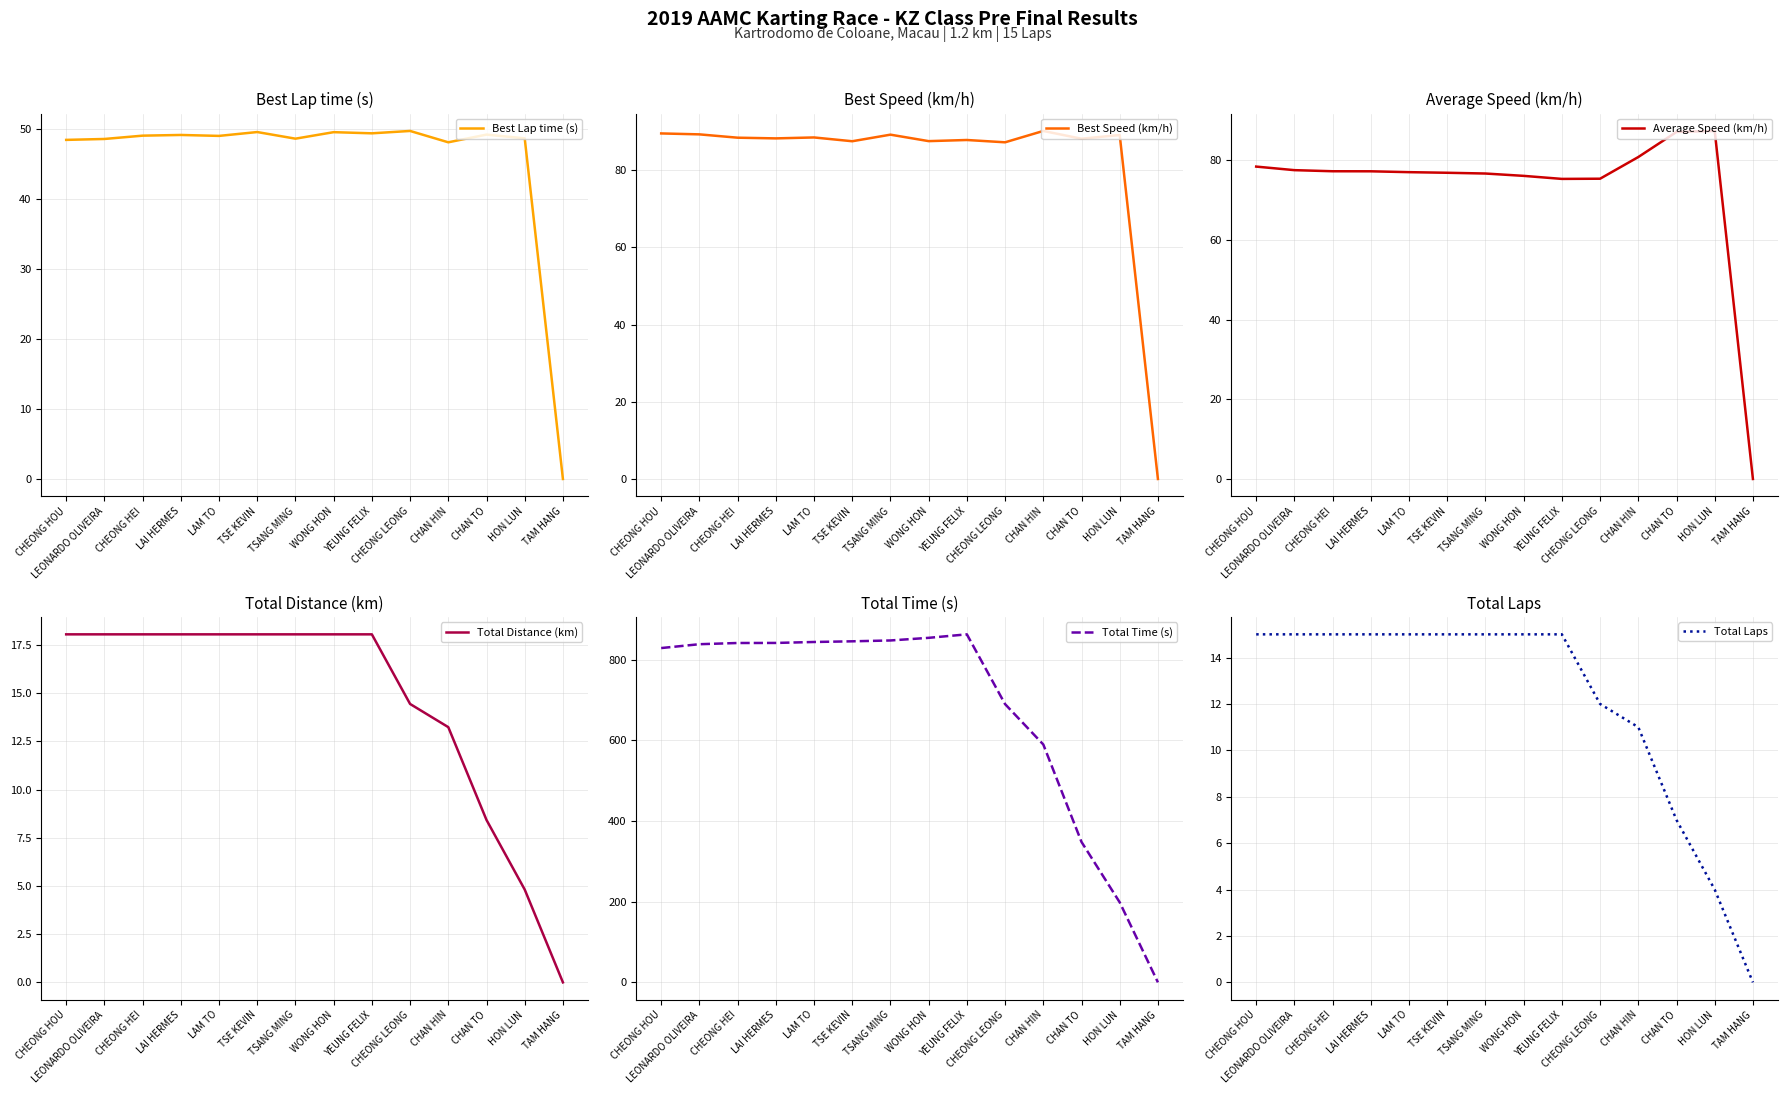

What is the difference between the Best Speed (km/h) values at YEUNG FELIX and CHAN TO?

0.3